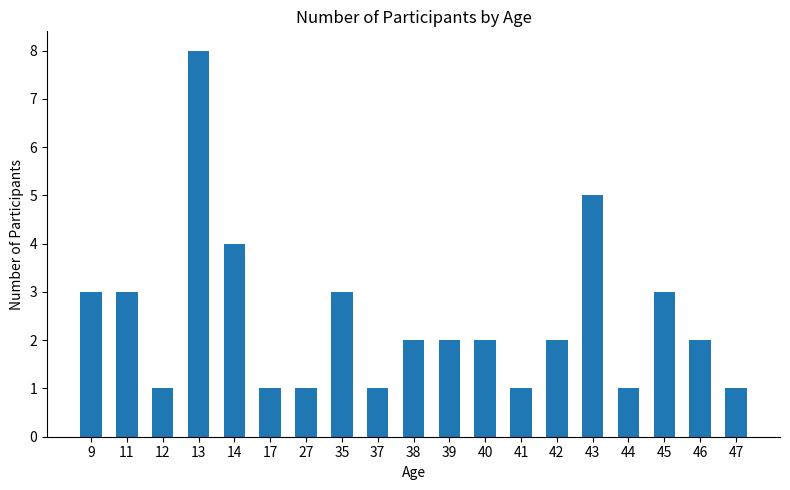

What value does the data have at 47?

1